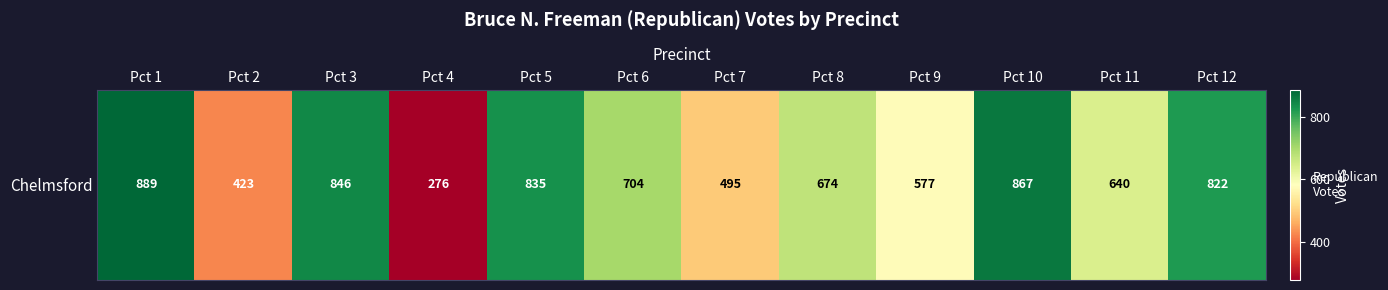

List the labels in order of value, smallest first.

Pct 4, Pct 2, Pct 7, Pct 9, Pct 11, Pct 8, Pct 6, Pct 12, Pct 5, Pct 3, Pct 10, Pct 1